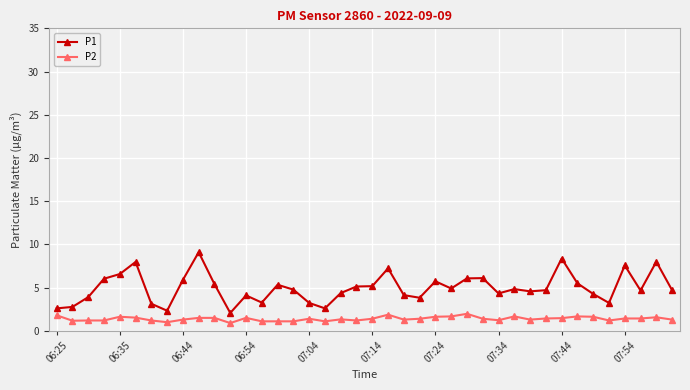

What is the value of the P1 point at the 8th from the left?

2.3